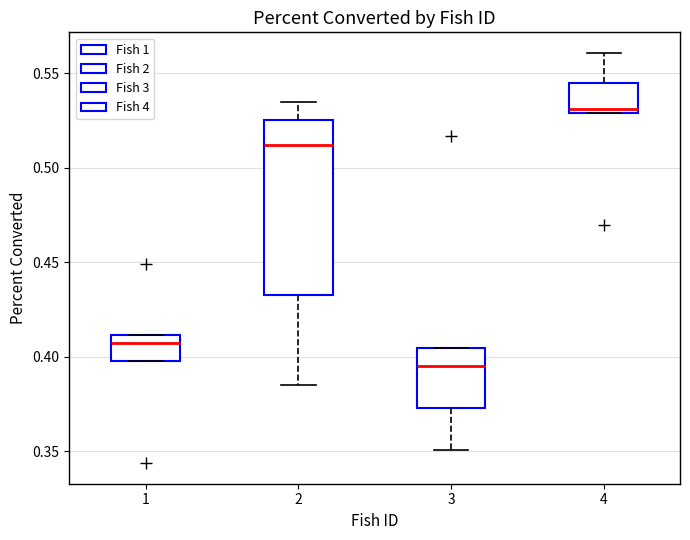

Which box's median line is the lowest?

3